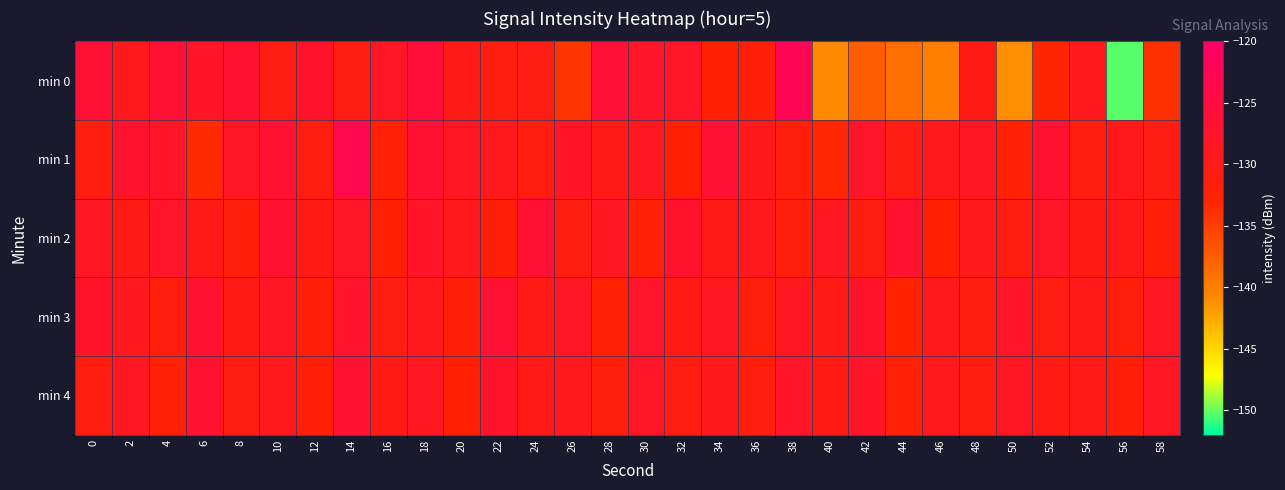

Reading left to right, what are all the values shown in this chart?

min 0: 0=-126.3	2=-129.5	4=-126.2	6=-127.9	8=-127.0	10=-130.8	12=-127.4	14=-130.7	16=-128.3	18=-125.5	20=-130.2	22=-130.9	24=-130.5	26=-134.3	28=-126.0	30=-127.8	32=-128.1	34=-132.3	36=-131.7	38=-122.2	40=-140.8	42=-137.4	44=-138.9	46=-140.1	48=-130.5	50=-141.2	52=-133.1	54=-129.0	56=-150.3	58=-133.9
min 1: 0=-131.1	2=-127.3	4=-127.9	6=-133.5	8=-128.2	10=-126.7	12=-130.9	14=-123.3	16=-132.7	18=-126.7	20=-128.5	22=-129.3	24=-131.2	26=-127.8	28=-130.1	30=-128.9	32=-132.4	34=-126.3	36=-129.7	38=-131.5	40=-133.2	42=-127.6	44=-130.8	46=-129.1	48=-128.4	50=-132.7	52=-126.9	54=-131.3	56=-129.5	58=-130.6
min 2: 0=-128.4	2=-130.2	4=-127.6	6=-129.8	8=-131.4	10=-126.7	12=-130.5	14=-128.1	16=-132.3	18=-127.9	20=-129.6	22=-131.8	24=-126.4	26=-130.9	28=-128.7	30=-132.1	32=-127.3	34=-130.0	36=-129.2	38=-131.6	40=-128.8	42=-130.7	44=-127.1	46=-132.5	48=-129.4	50=-131.0	52=-128.2	54=-130.3	56=-129.9	58=-131.7
min 3: 0=-127.5	2=-129.1	4=-131.3	6=-126.8	8=-130.4	10=-128.6	12=-132.0	14=-127.2	16=-130.8	18=-129.3	20=-131.9	22=-126.5	24=-130.1	26=-128.3	28=-132.6	30=-127.7	32=-130.5	34=-129.0	36=-131.4	38=-128.9	40=-130.2	42=-127.4	44=-132.8	46=-129.6	48=-131.1	50=-128.0	52=-130.7	54=-129.8	56=-131.5	58=-128.5
min 4: 0=-130.9	2=-128.7	4=-132.2	6=-127.0	8=-130.6	10=-129.4	12=-131.8	14=-126.6	16=-130.3	18=-128.8	20=-132.4	22=-127.5	24=-130.0	26=-129.1	28=-131.6	30=-128.2	32=-130.8	34=-129.7	36=-131.3	38=-128.0	40=-130.5	42=-127.8	44=-132.1	46=-129.3	48=-131.0	50=-128.4	52=-130.4	54=-129.9	56=-131.7	58=-128.6